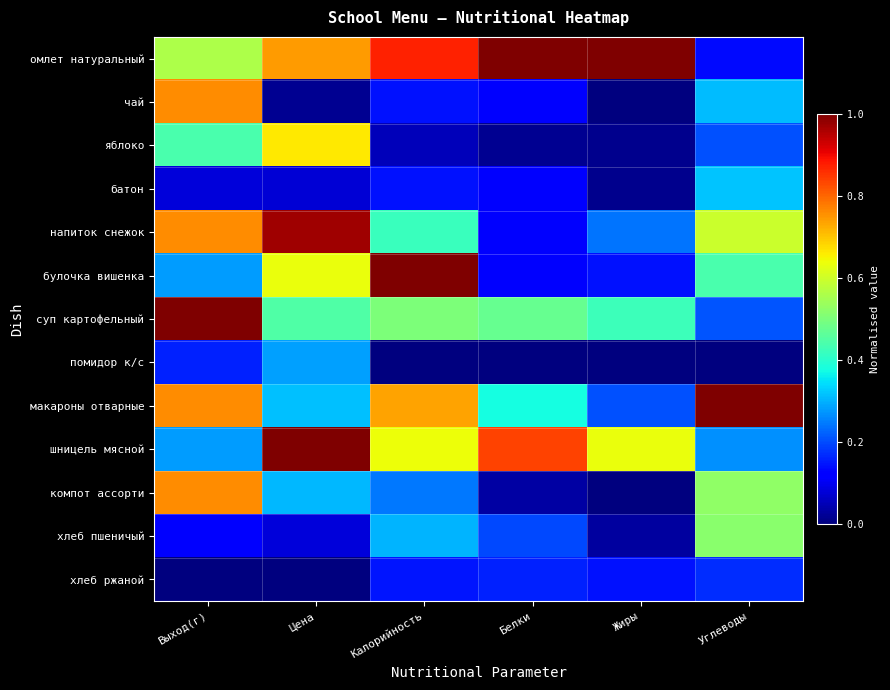

What is the total value across all series at Белки?

3.6